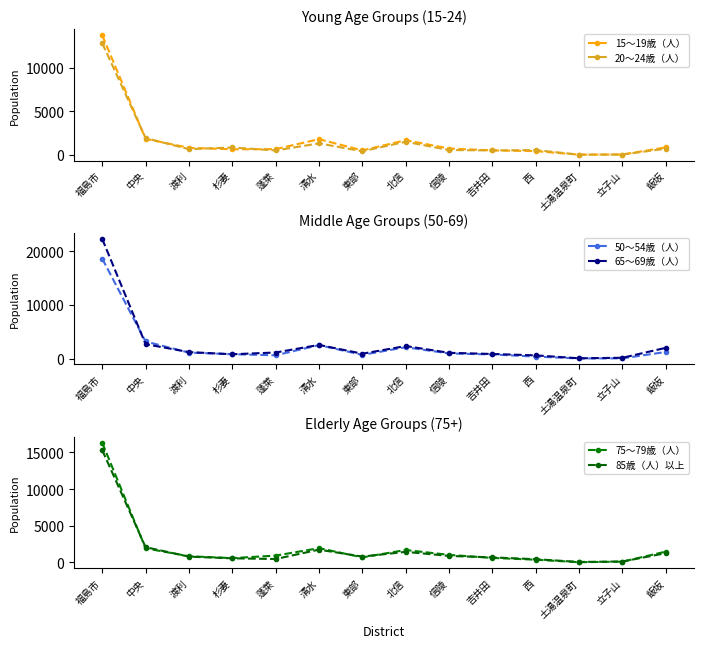

What are all the series names shown in the legend?

15～19歳（人）, 20～24歳（人）, 50～54歳（人）, 65～69歳（人）, 75～79歳（人）, 85歳（人）以上